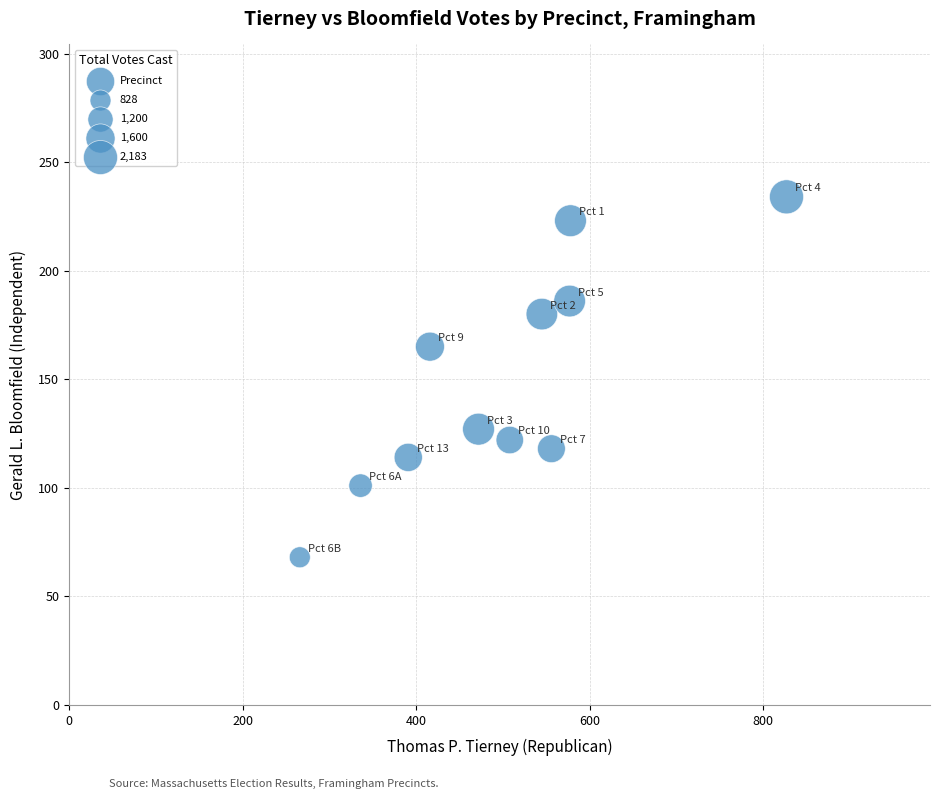

What is the average X value?

497